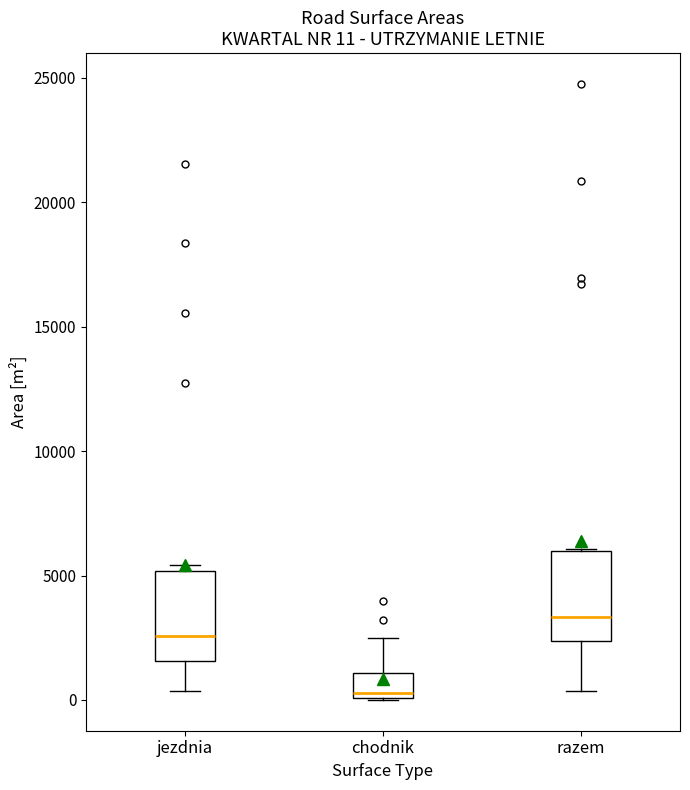

Which box's median line is the highest?

razem